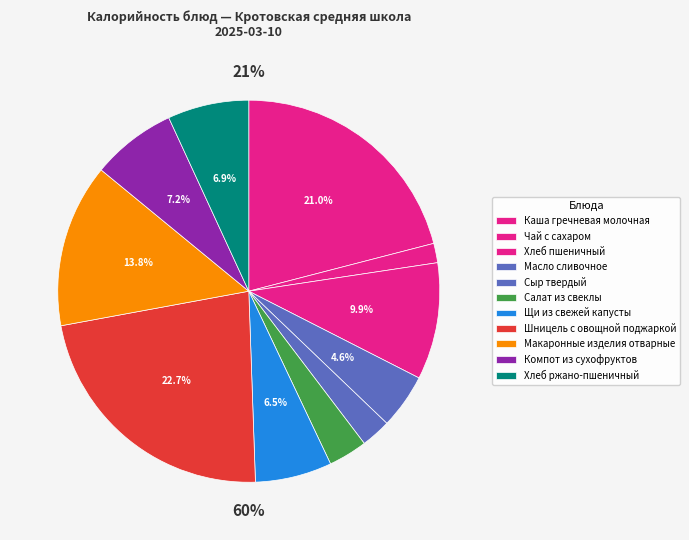

True or false: Макаронные изделия отварные accounts for 14% of the total.

True